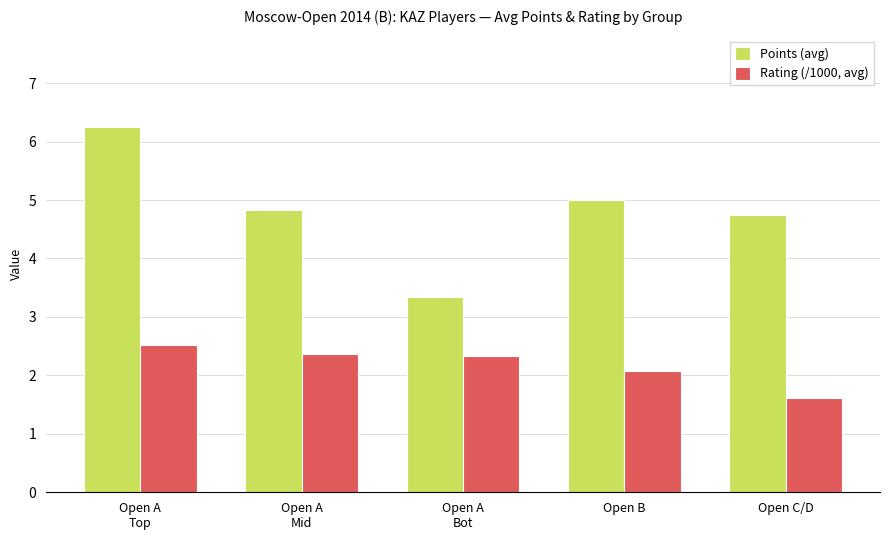

The Points (avg) series shows 4.8 at Open A
Mid. True or false?

True